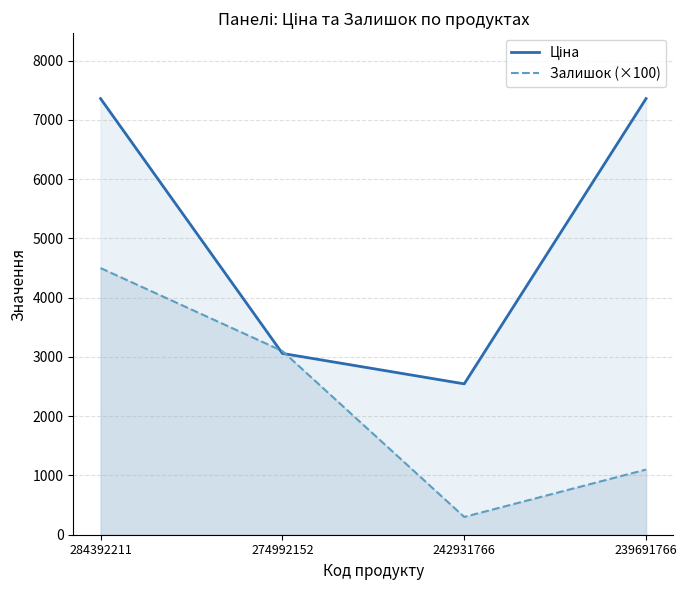

List the series in order of their peak value, lowest first.

Залишок (×100), Ціна